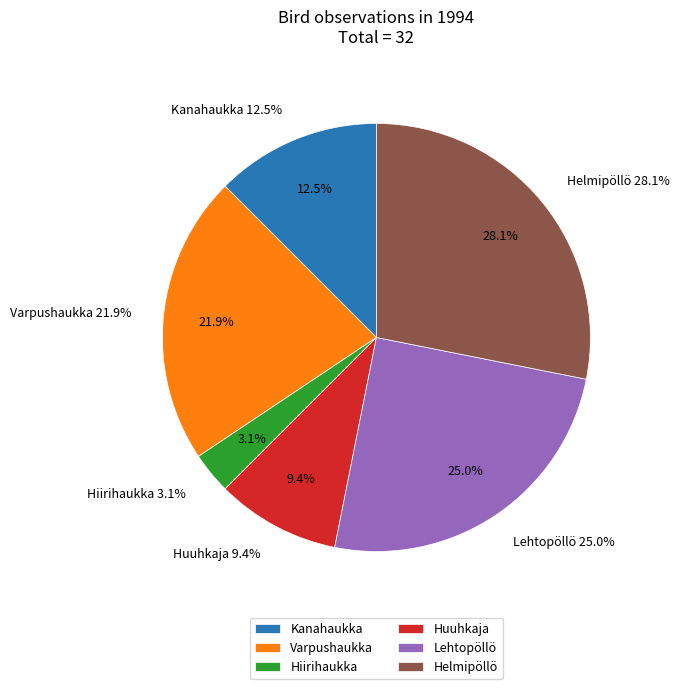

What percentage do Varpushaukka and Kanahaukka together represent?

34.4%